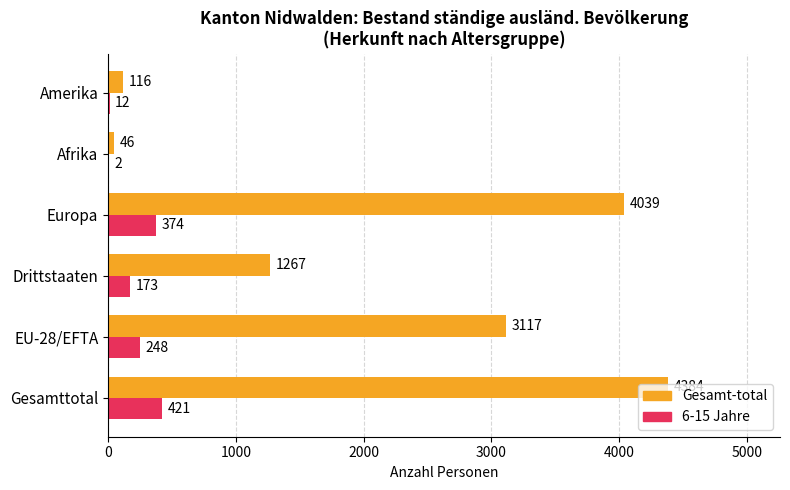

What is the total value across all series at Afrika?

48